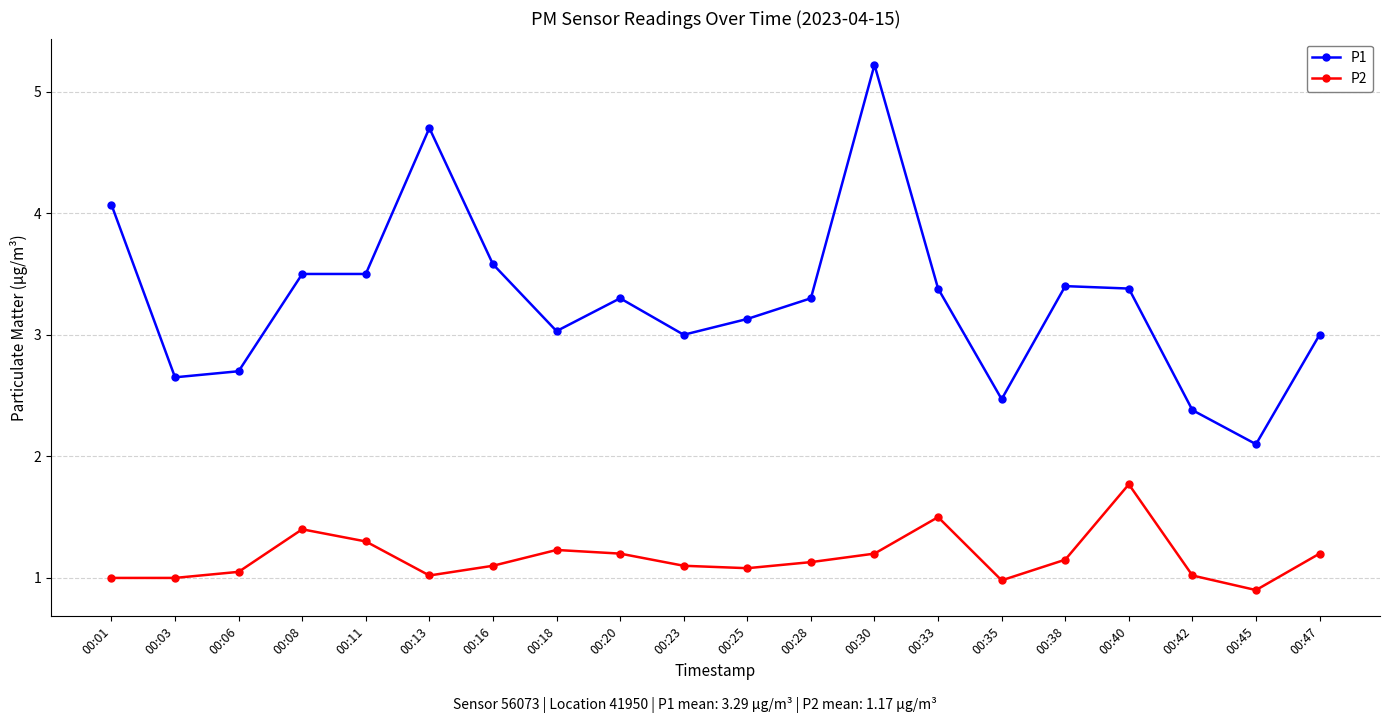

What is the spread (max minus min) of values at 00:23?

1.9